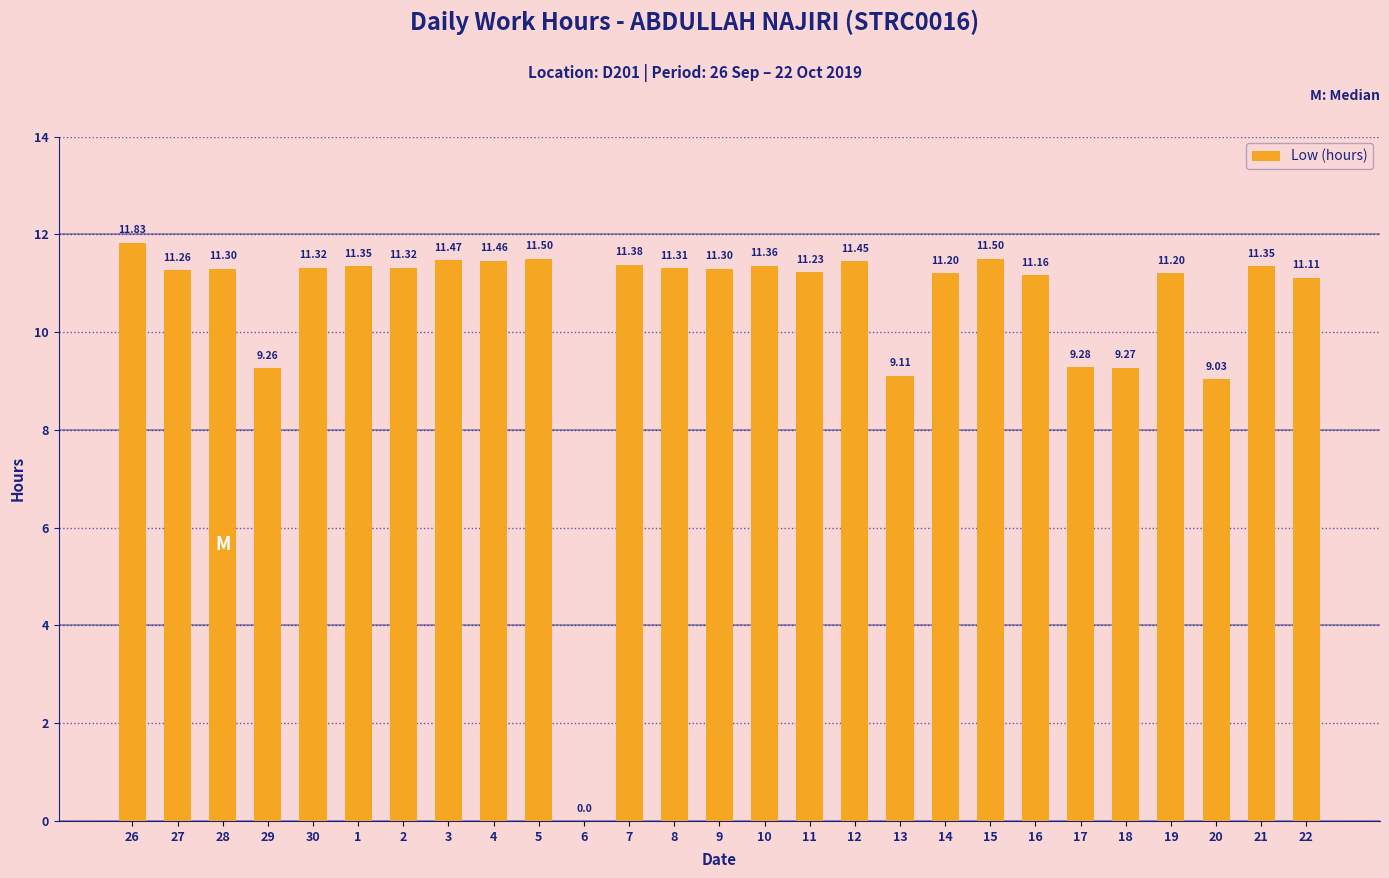

Where is the data nearest to the value 5?

20